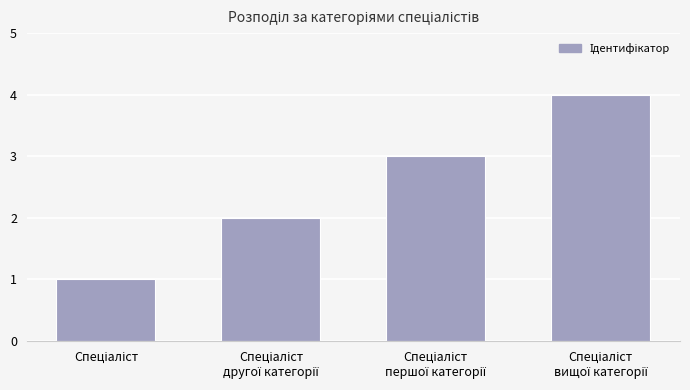

What is the difference between the second highest and second lowest values?

1